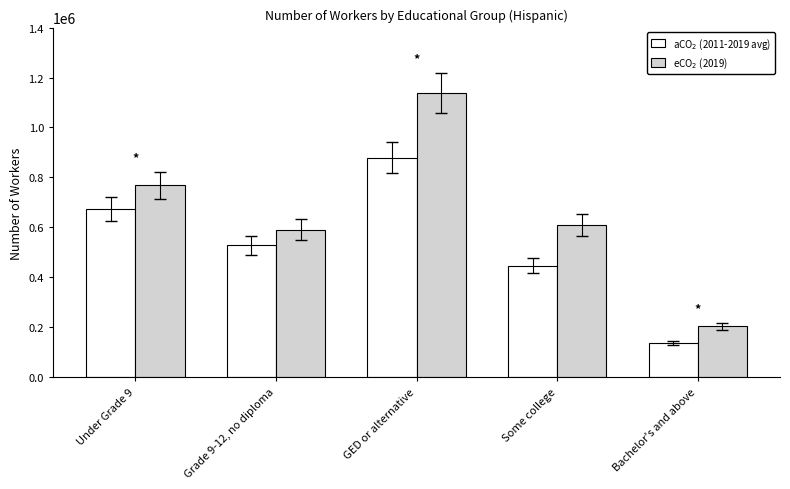

What is the difference between the highest and lowest values at Grade 9-12, no diploma?

62800